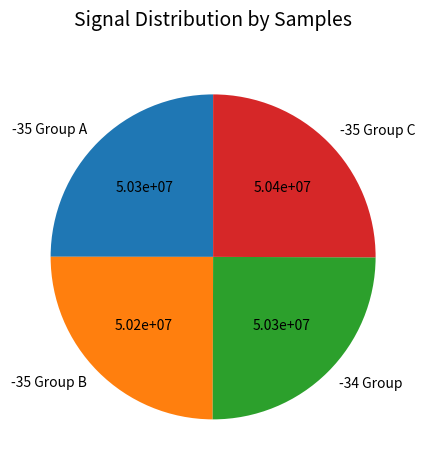

Approximately how many times larger is the value at -35 Group A compared to -34 Group?

1.0